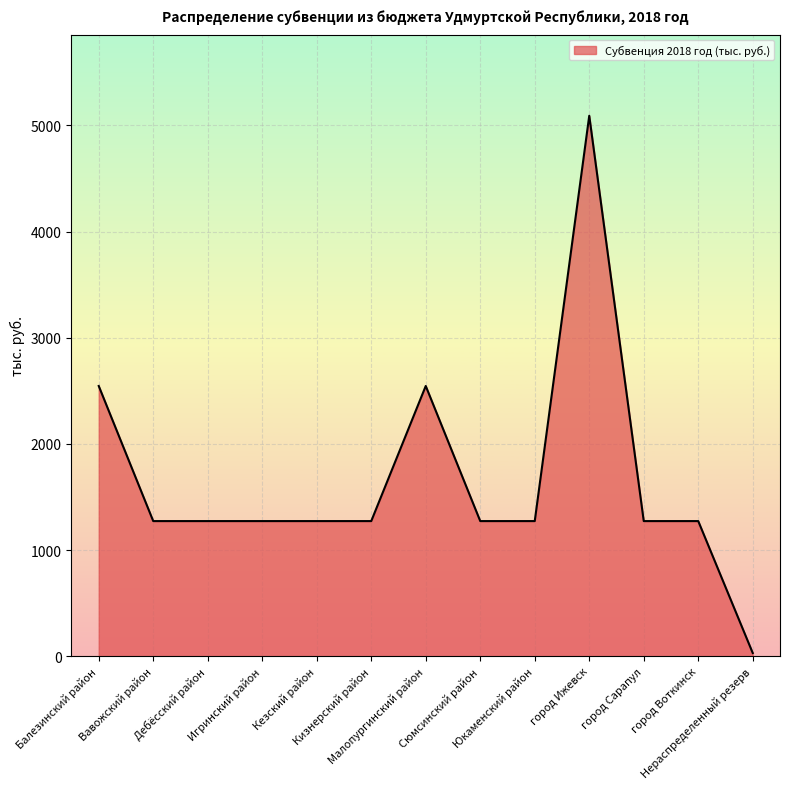

Reading right to left, list all the values displayed in this chart.

29.8	1272.6	1272.6	5090.4	1272.6	1272.6	2545.2	1272.6	1272.6	1272.6	1272.6	1272.6	2545.2